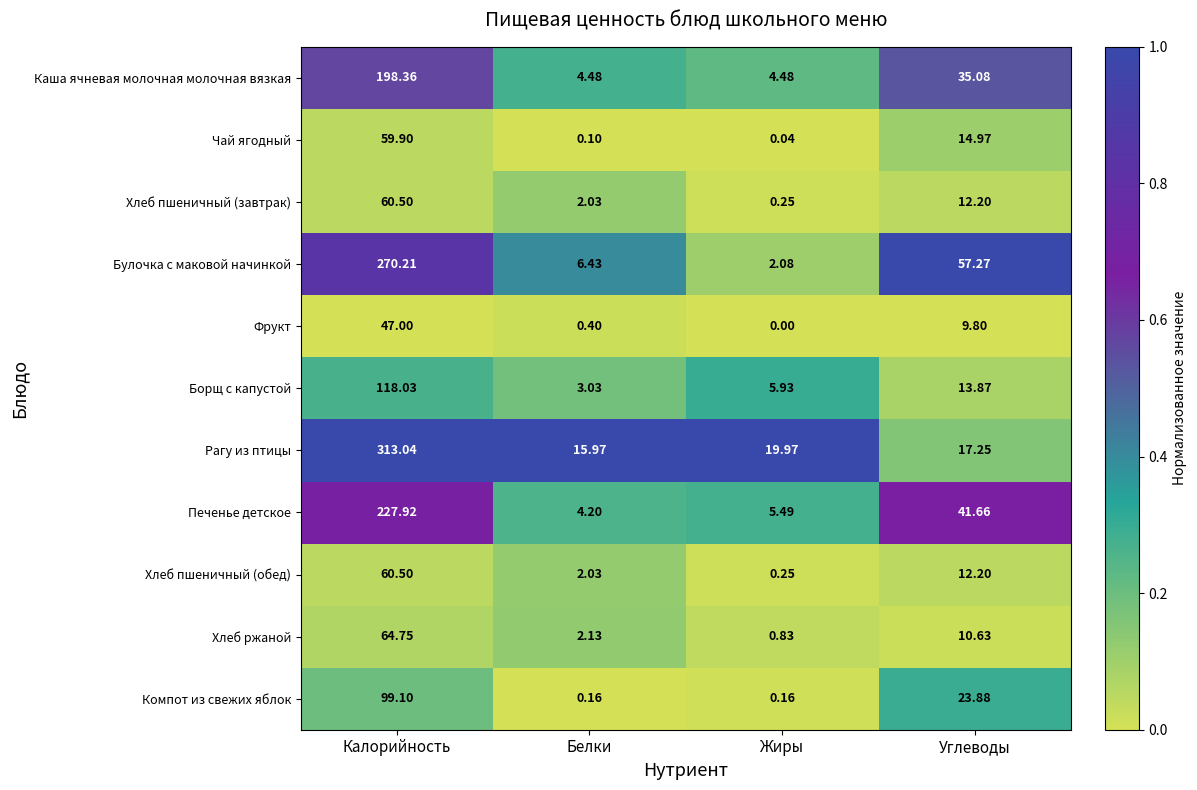

At which category does the chart reach its peak across all series?

Калорийность